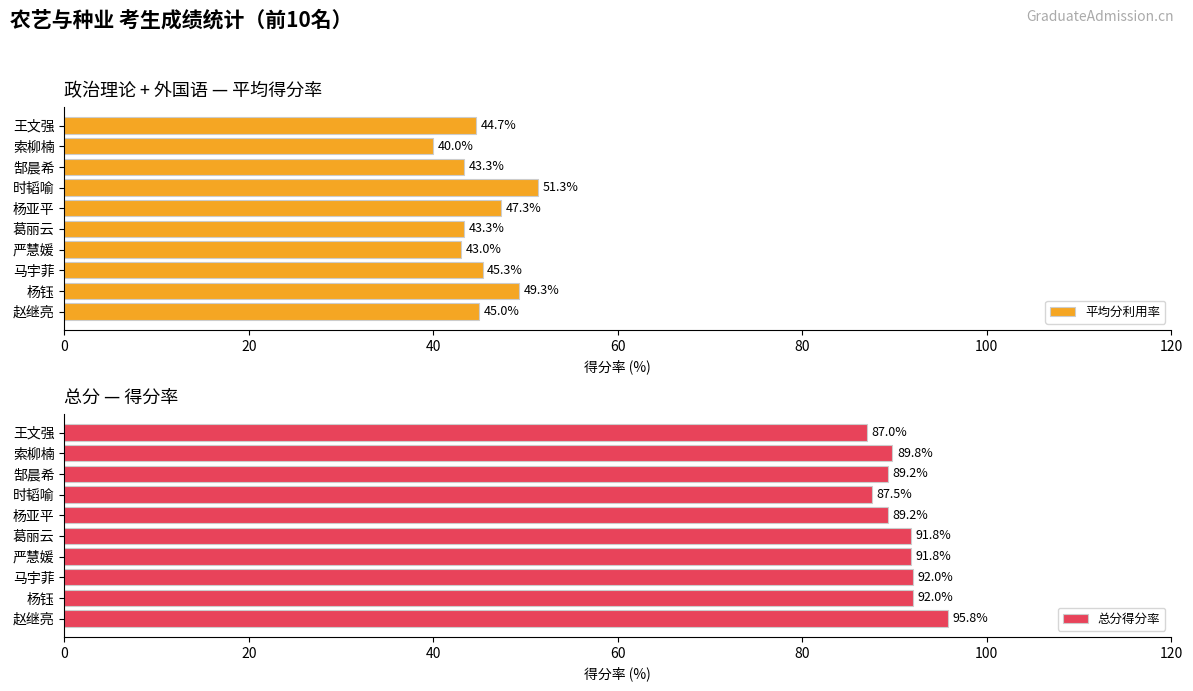

What is the maximum value for 平均分利用率?

51.3